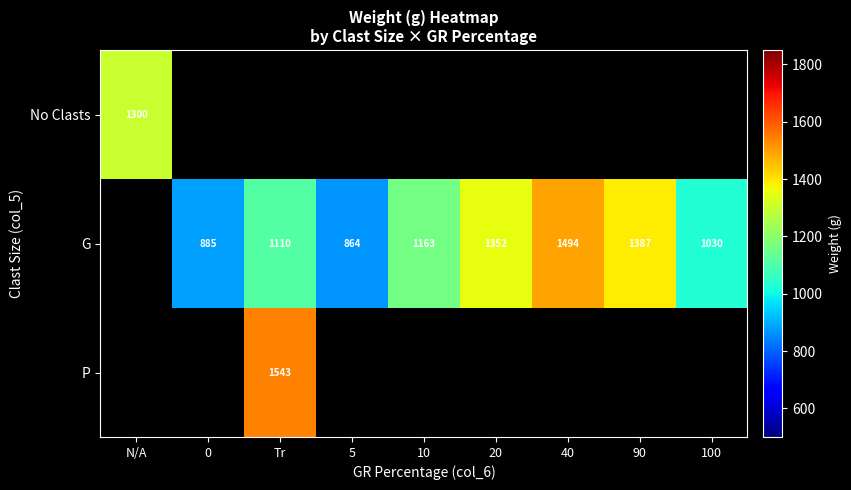

Is the value of G at 0 greater than the value of No Clasts at N/A?

No